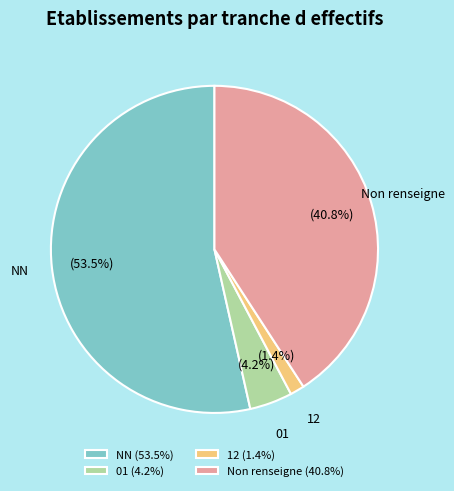

Is there any slice that represents more than half of the pie?

Yes